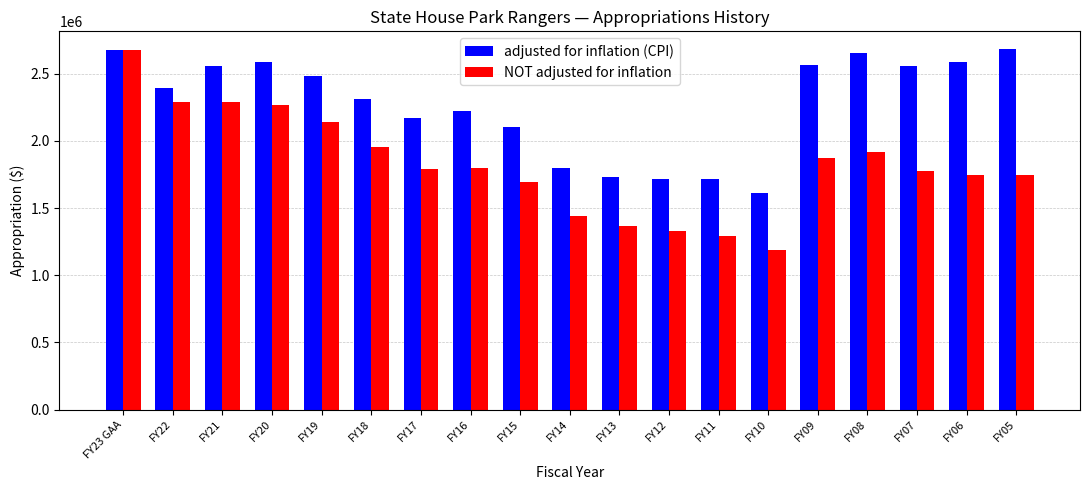

The value of adjusted for inflation (CPI) at FY05 is 3873950. True or false?

False